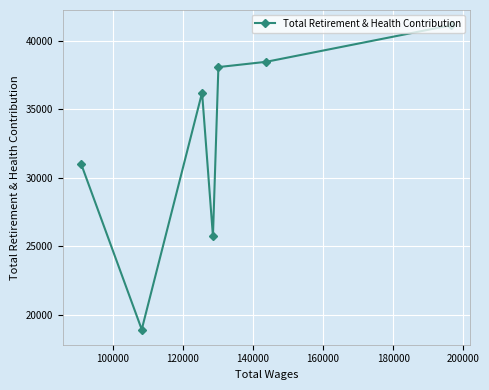

What is the value of the 1st point from the left?

30990